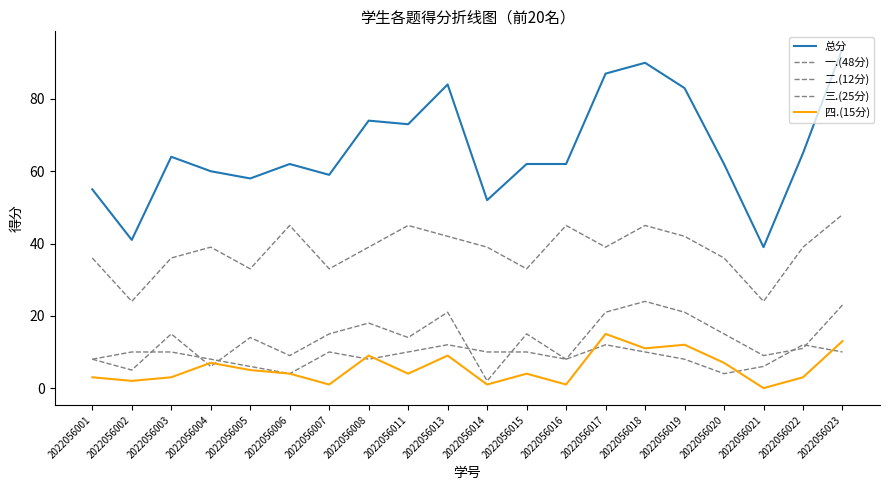

Does the chart display data point markers on the line(s)?

No